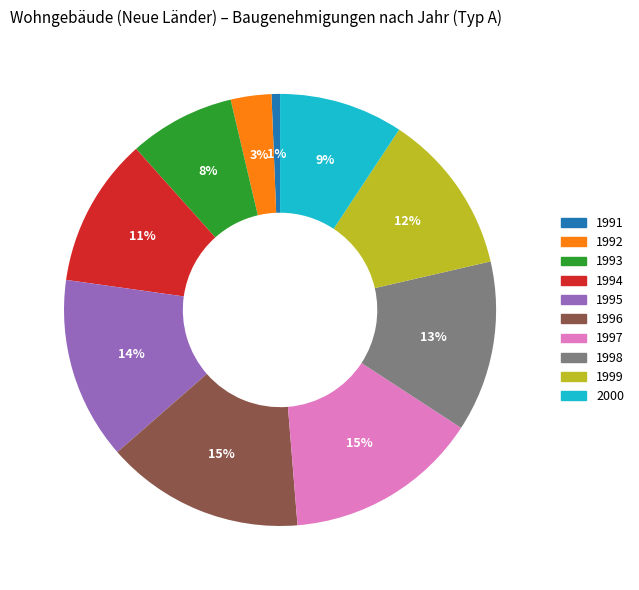

What is the smallest slice in the pie chart?

1991